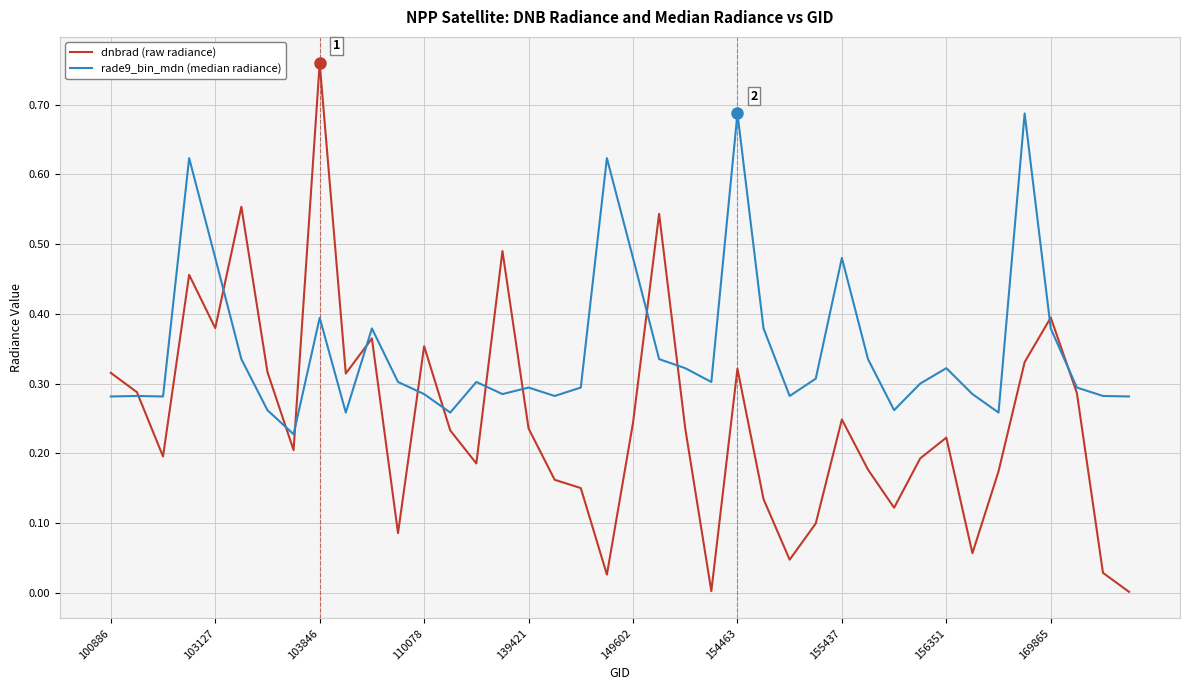

Which series has the largest total across all categories?

rade9_bin_mdn (median radiance)